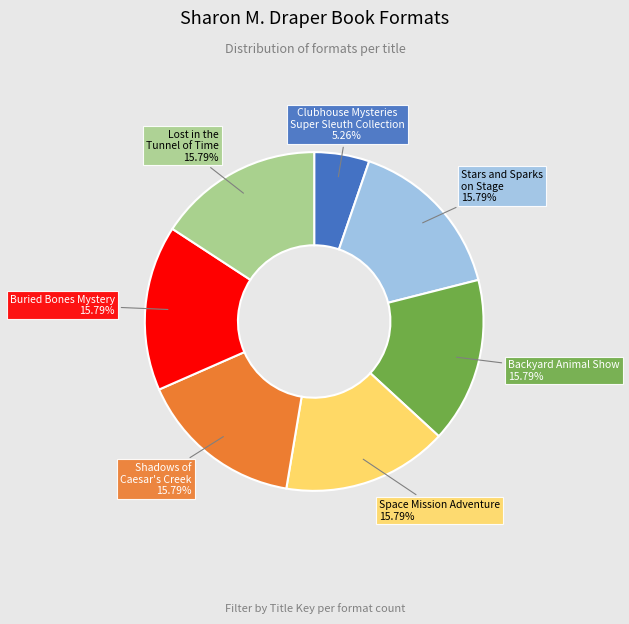

Is there any slice that represents more than half of the pie?

No